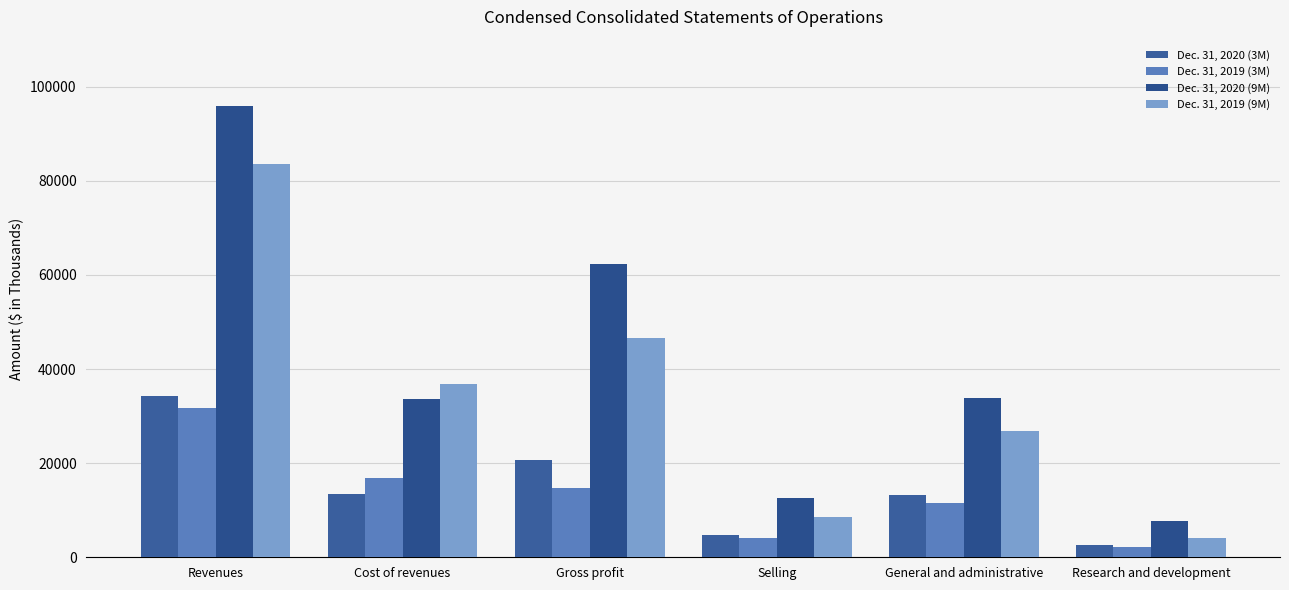

Which series has the widest spread of values?

Dec. 31, 2020 (9M)